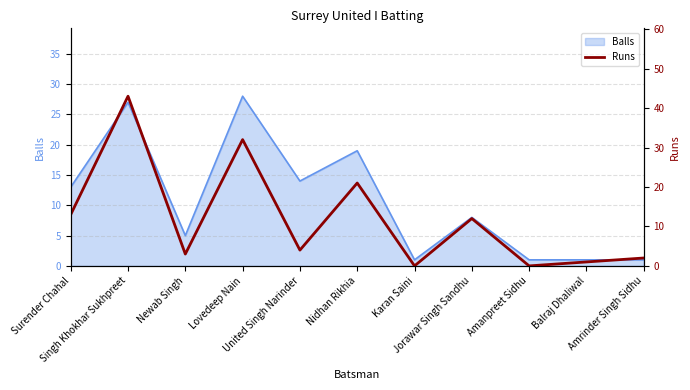

What is the difference between the maximum and minimum values?

43